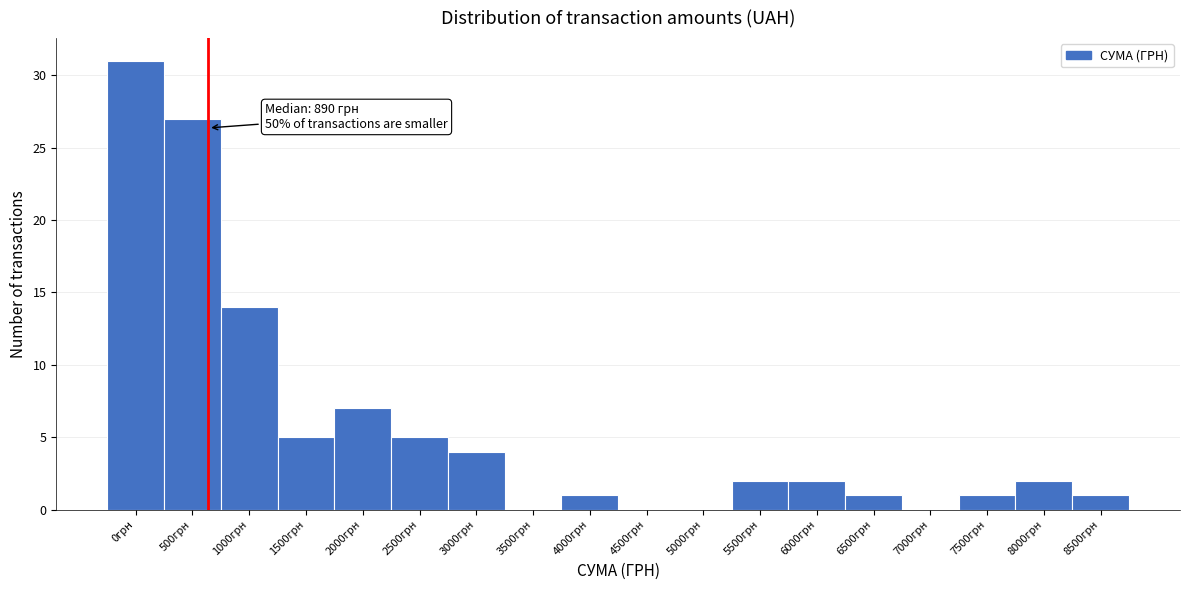

Reading left to right, what are all the values shown in this chart?

0грн=31	500грн=27	1000грн=14	1500грн=5	2000грн=7	2500грн=5	3000грн=4	3500грн=0	4000грн=1	4500грн=0	5000грн=0	5500грн=2	6000грн=2	6500грн=1	7000грн=0	7500грн=1	8000грн=2	8500грн=1